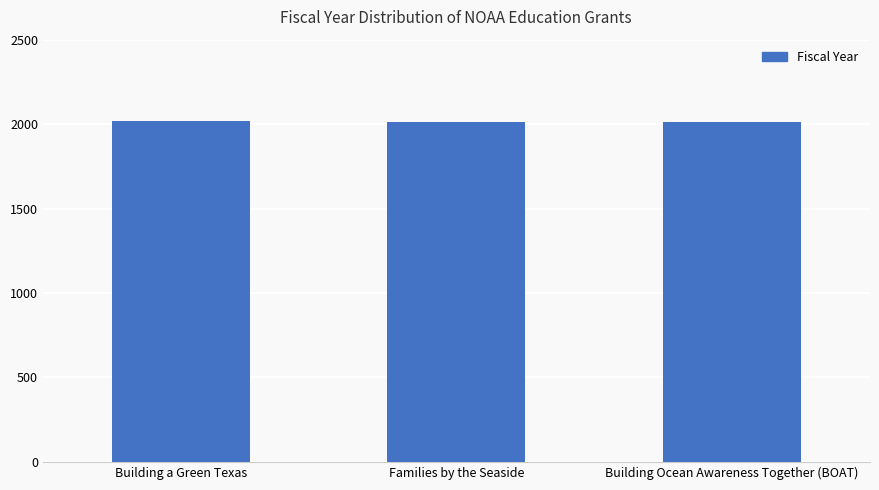

Is it true that the value at Families by the Seaside is 2010?

True